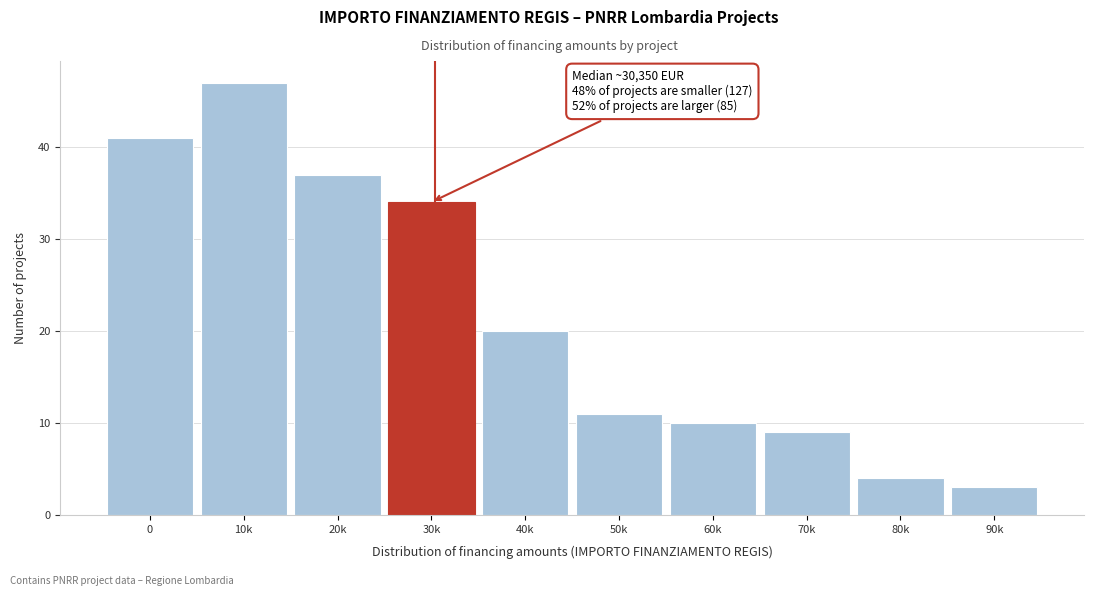

Reading left to right, extract all data points from this chart.

0=41	10k=47	20k=37	30k=34	40k=20	50k=11	60k=10	70k=9	80k=4	90k=3